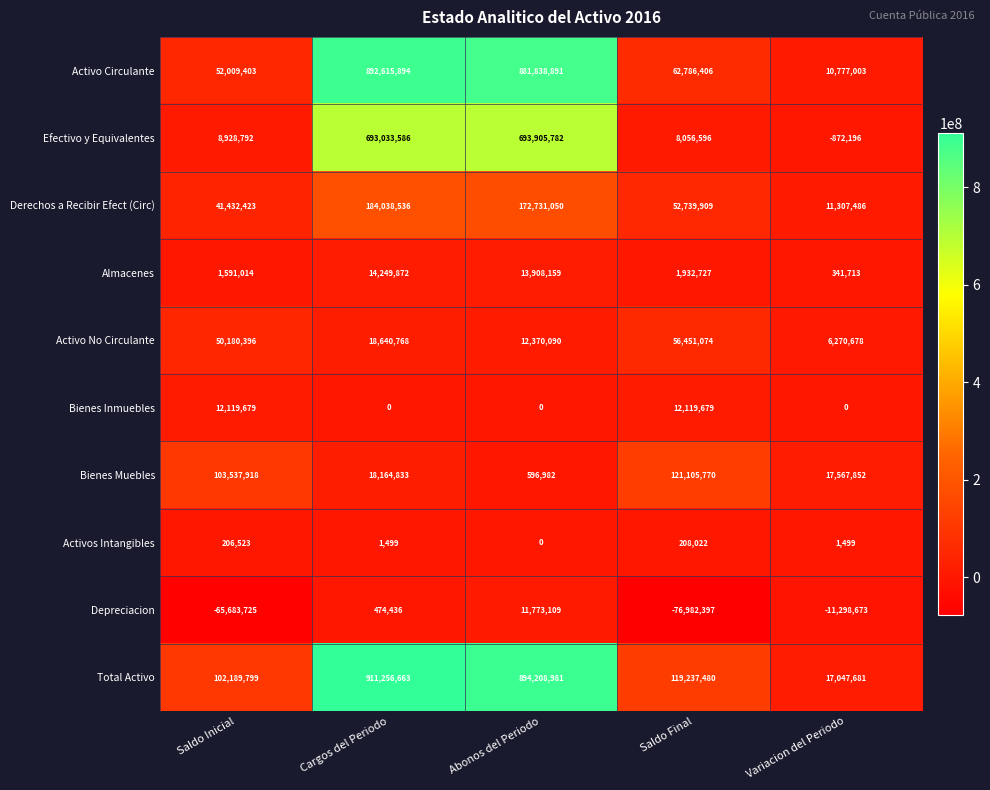

Which series has the largest range (max minus min)?

Total Activo